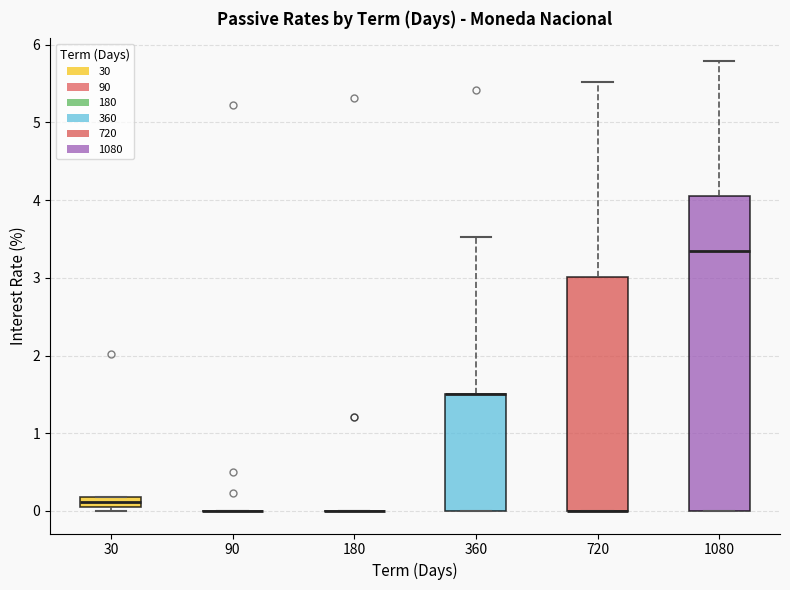

Where does the upper whisker of the box at x = 720 end on the y-axis? The values are not printed on the chart, so give them approximately, as read against the axis.

5.5